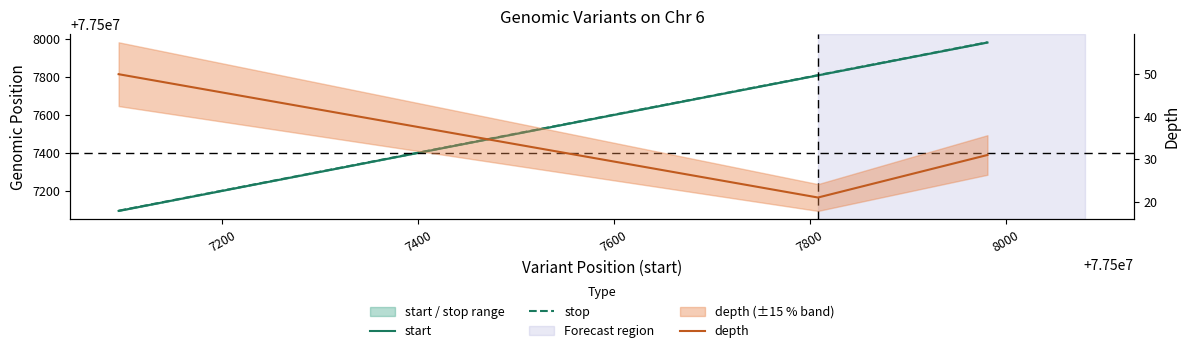

What is the value of the start point at the 3rd from the left?

77507981